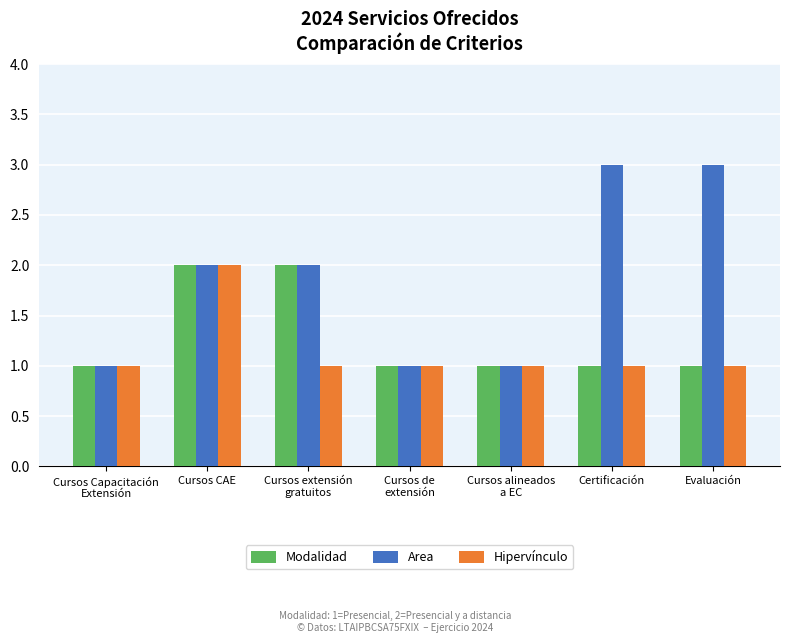

What is the difference between the maximum and minimum values in the Hipervínculo series?

1